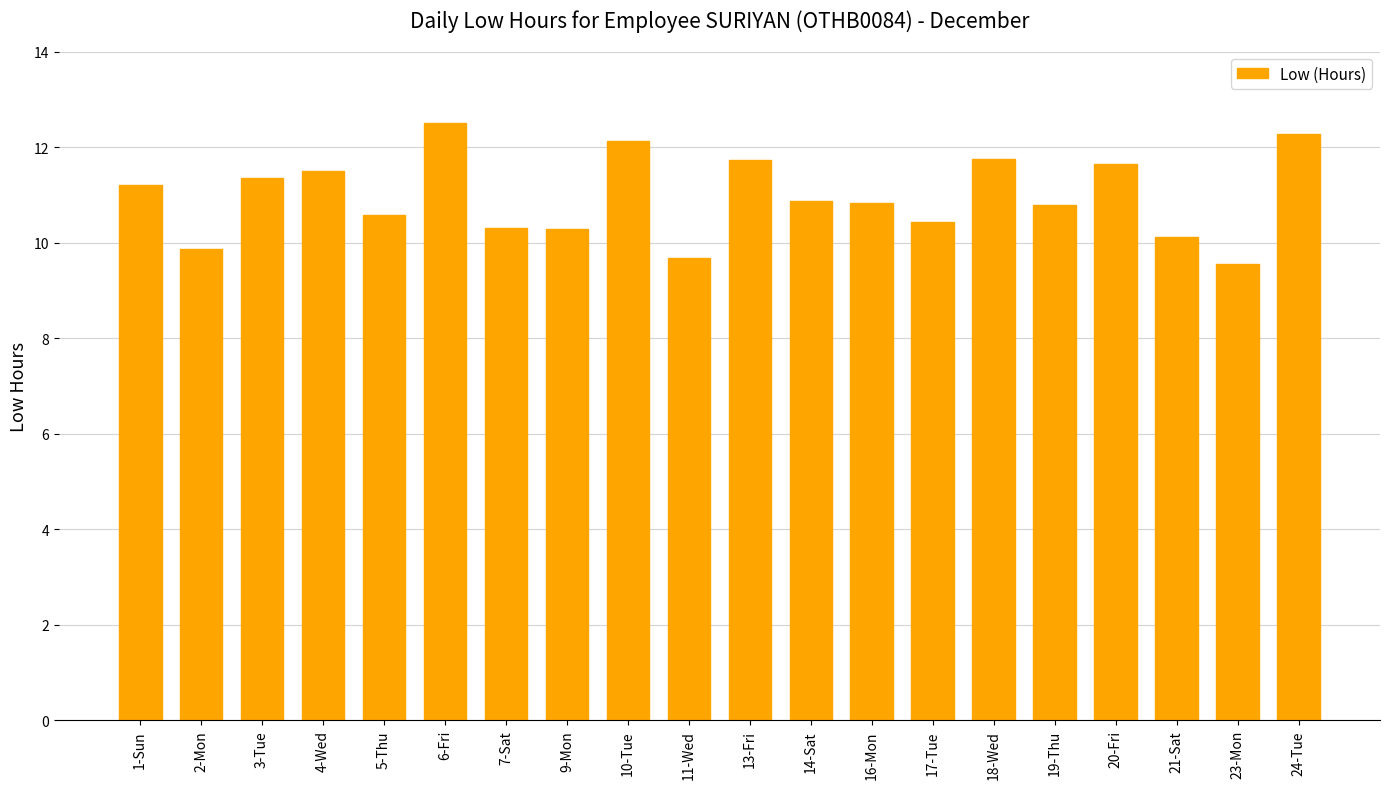

Between 2-Mon and 24-Tue, which is larger?

24-Tue